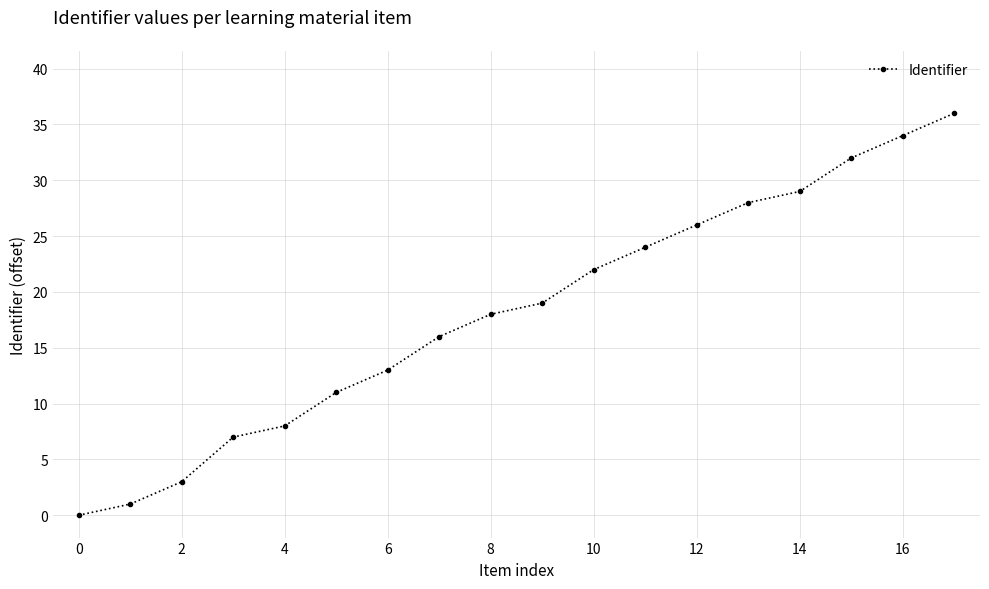

What is the maximum value shown in the chart?

36